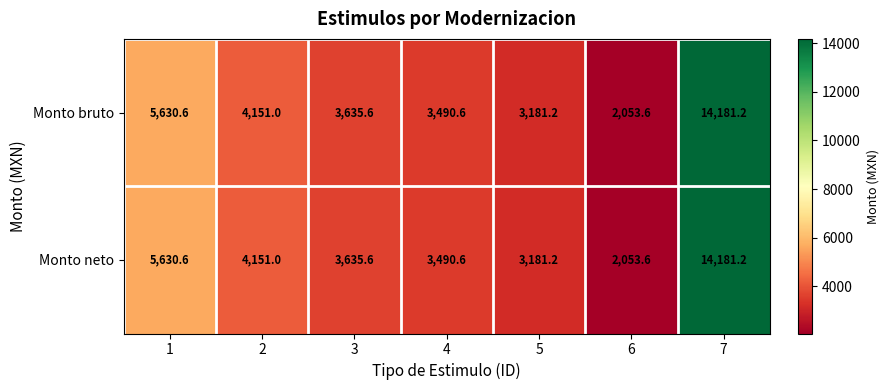

The value of Monto neto at 3 is 3635.6. True or false?

True